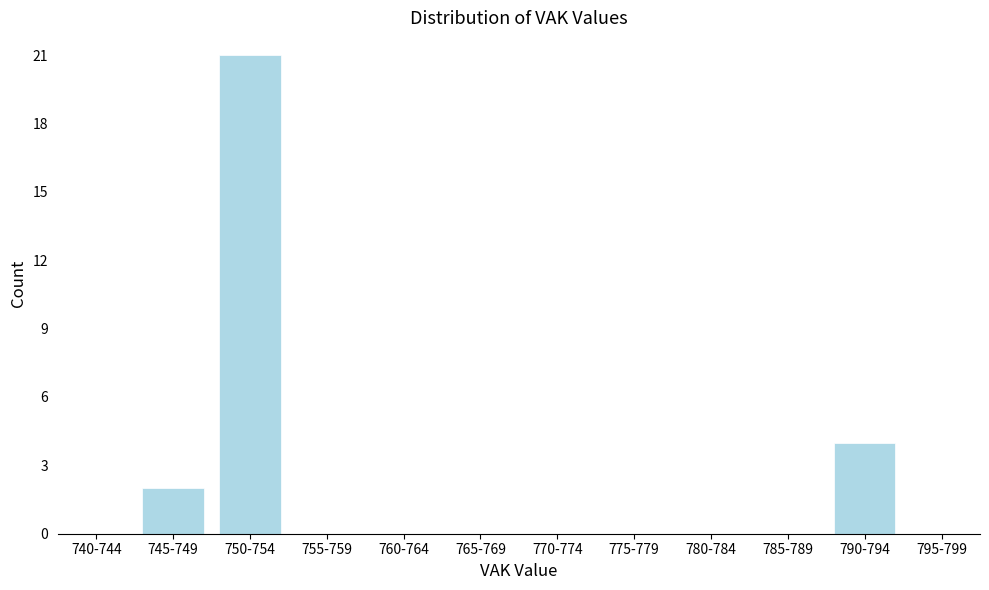

Reading left to right, extract all data points from this chart.

740-744=0	745-749=2	750-754=21	755-759=0	760-764=0	765-769=0	770-774=0	775-779=0	780-784=0	785-789=0	790-794=4	795-799=0